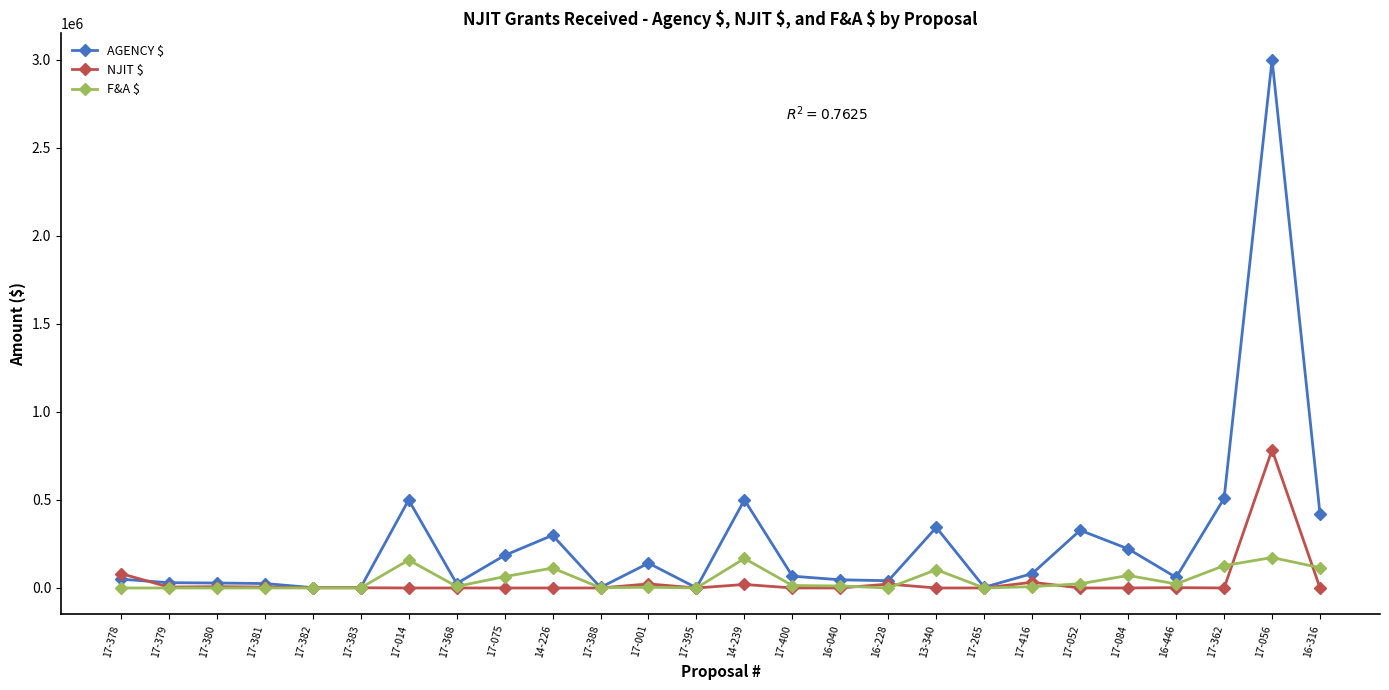

How many data points in F&A $ are less than 11242?

13